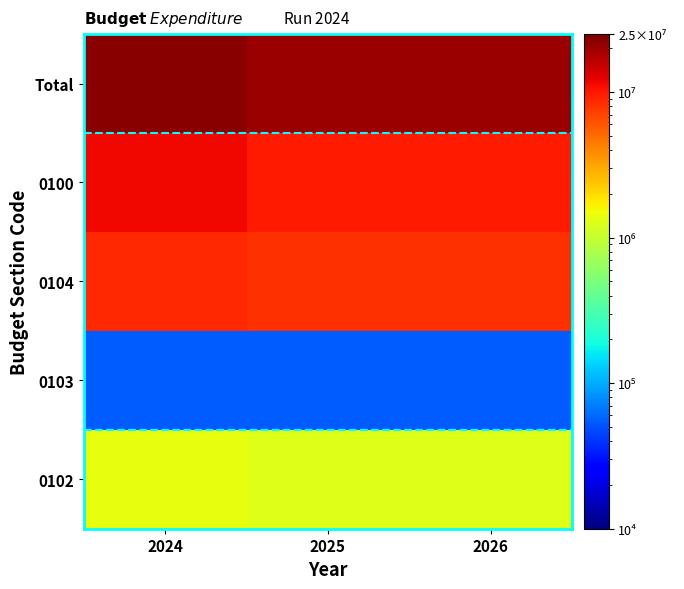

Reading right to left, extract all data points from this chart.

0102: 2026=1257100	2025=1257100	2024=1380150
0103: 2026=55320	2025=55320	2024=55320
0104: 2026=8281380	2025=8281380	2024=8760349
0100: 2026=9782800	2025=9782800	2024=11372750
Total: 2026=20195600	2025=20296100	2024=23316234